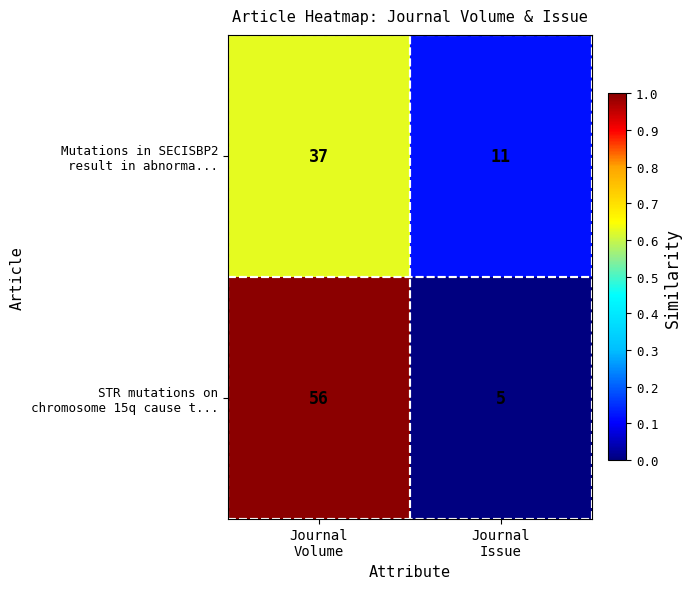

What is the greatest value displayed?

56